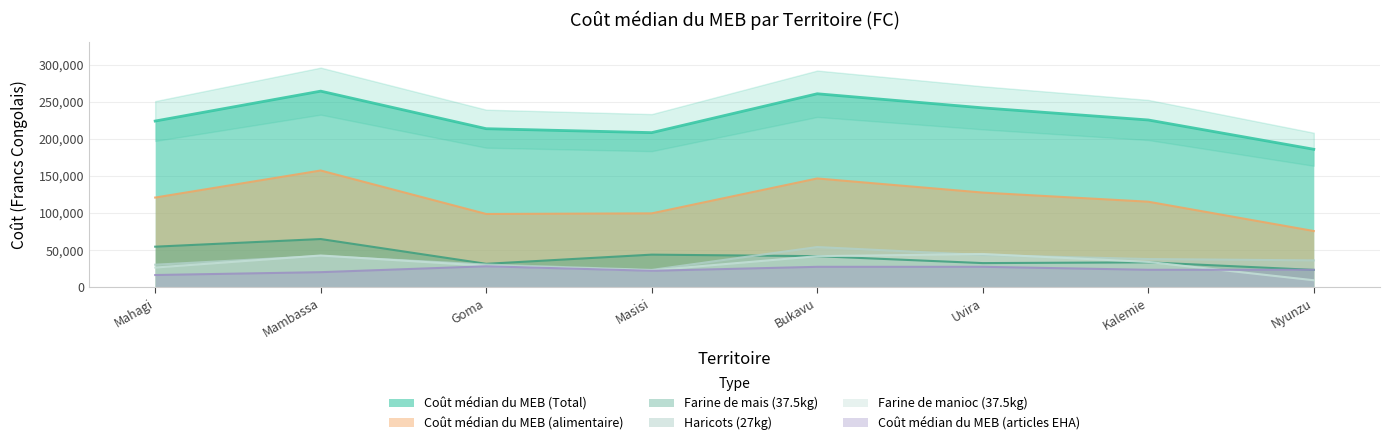

How many interior local peaks does the Farine de mais (37.5kg) series have?

3